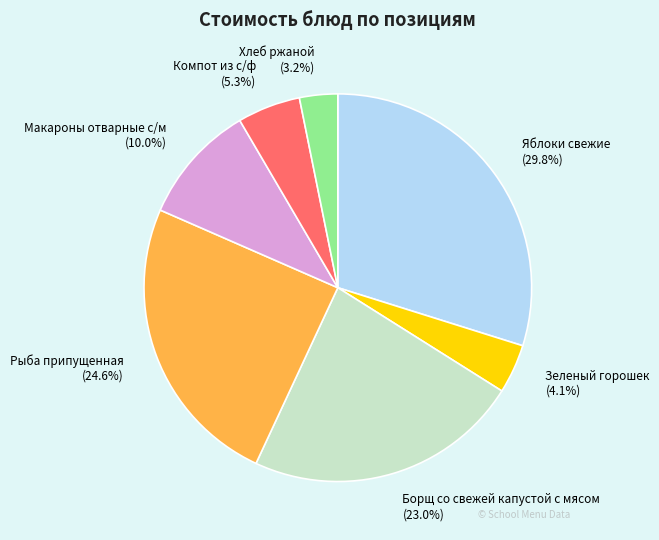

Which has a higher value, Хлеб ржаной or Макароны отварные с/м?

Макароны отварные с/м